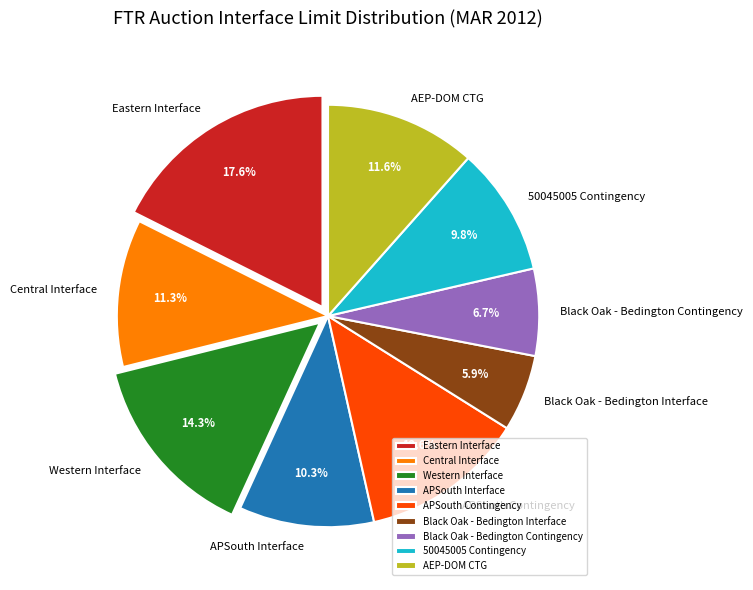

To the nearest percent, what is the average slice percentage?

11%